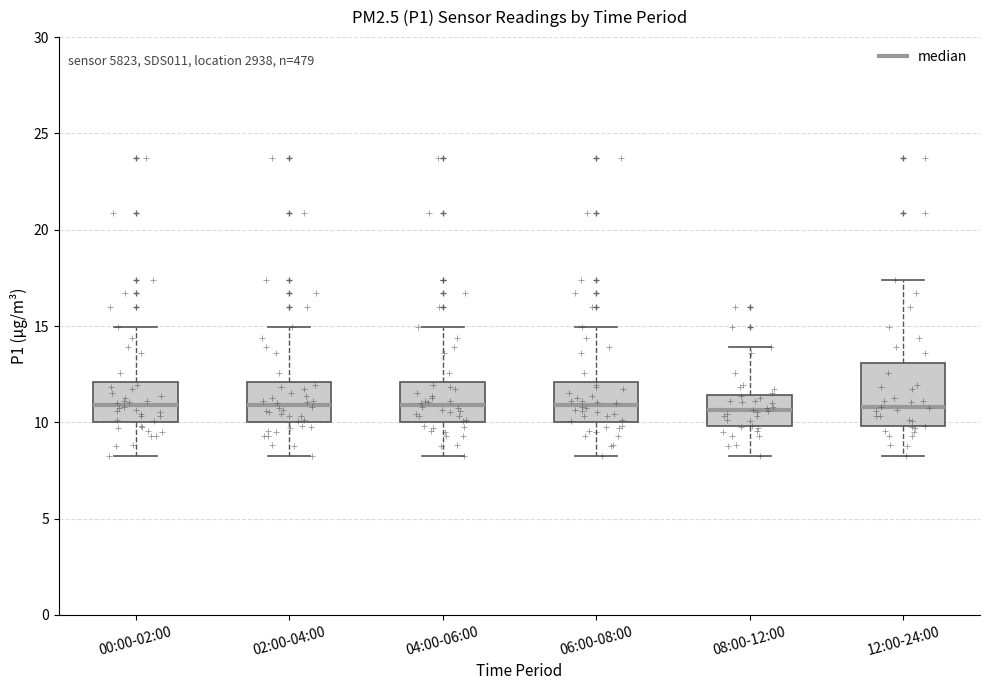

Where does the upper whisker of the box for 12:00-24:00 end on the y-axis? The values are not printed on the chart, so give them approximately, as read against the axis.

17.5